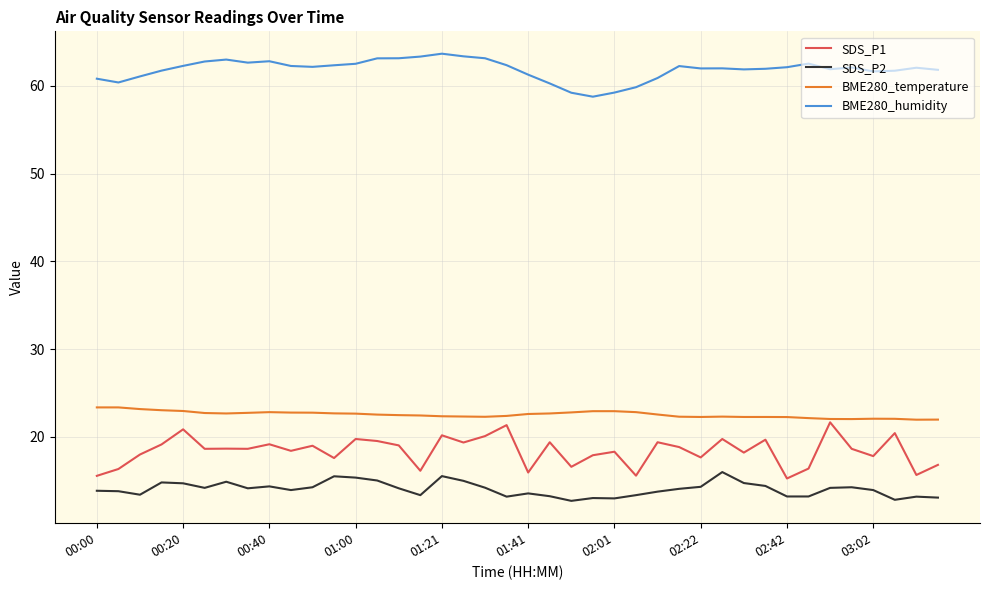

How many distinct data groups are displayed?

4